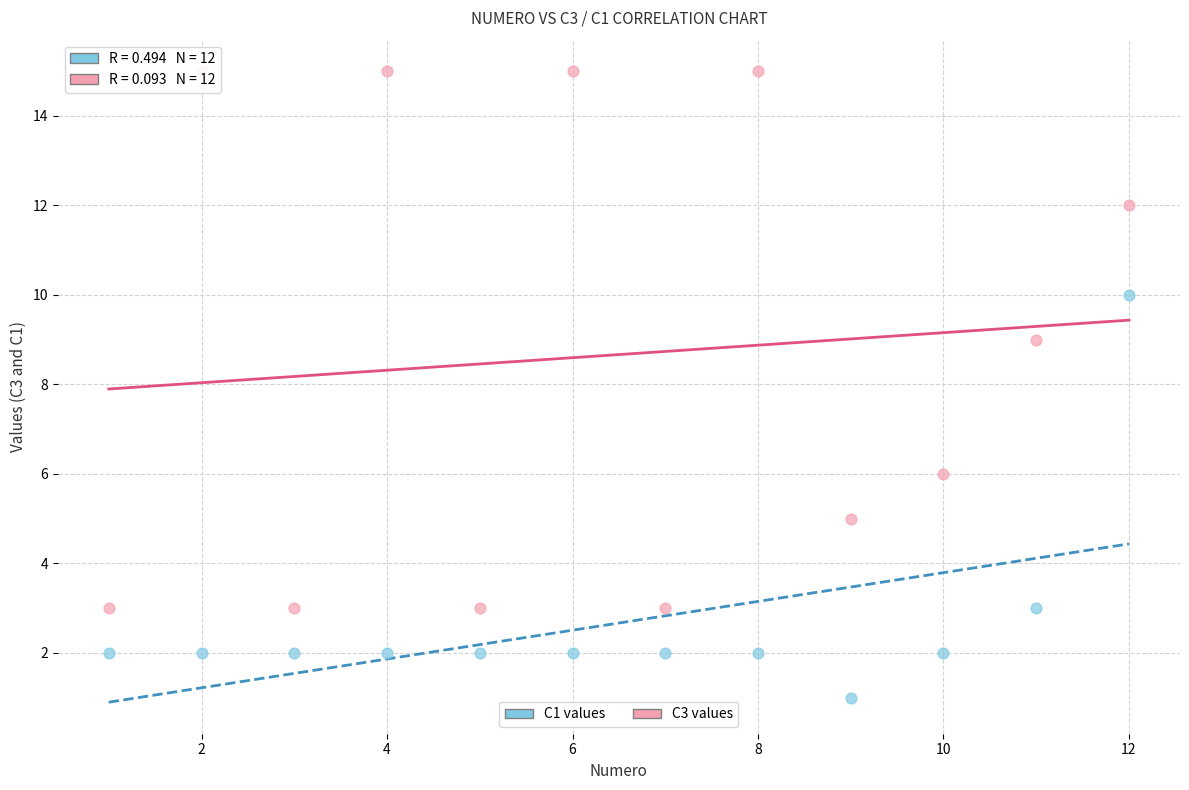

Which series reaches the maximum Y coordinate?

C3 values